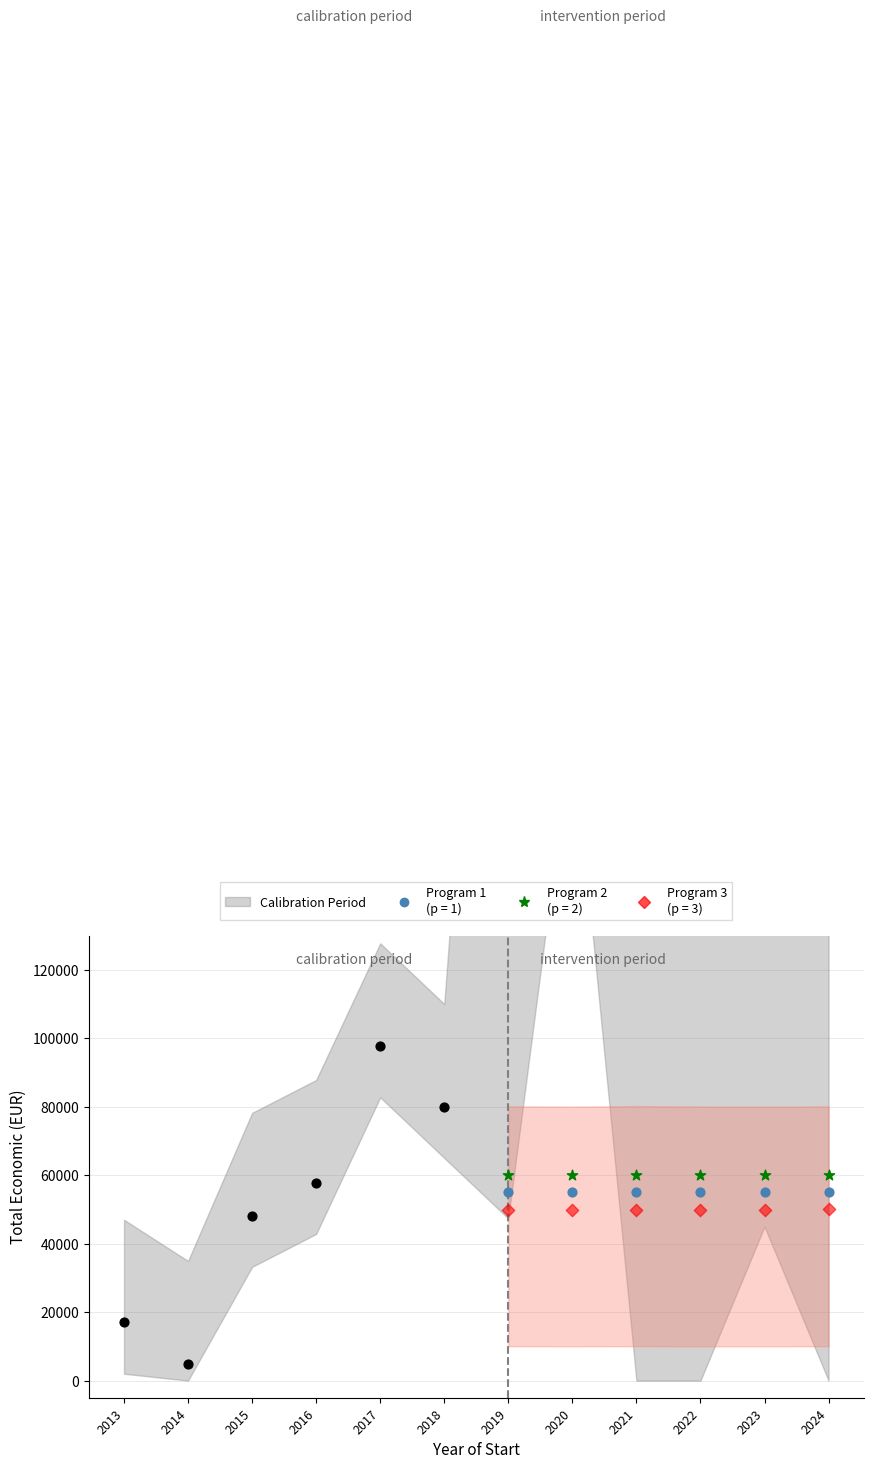

Which series has the largest Y range (max minus min)?

Calibration Period